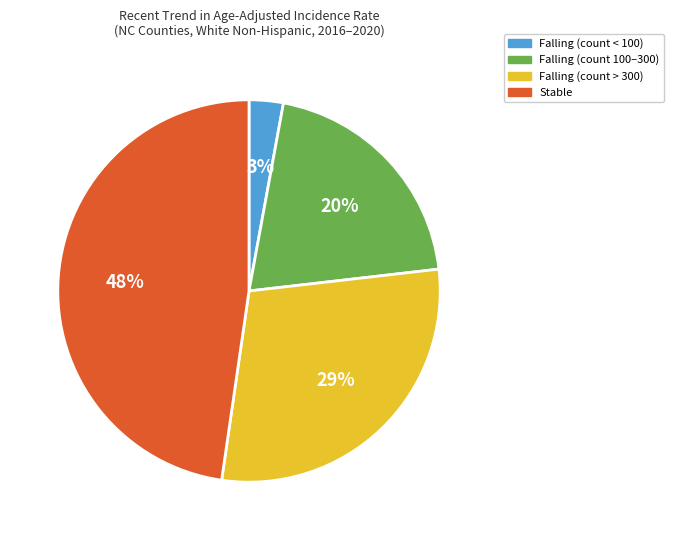

How many segments does this pie chart have?

4